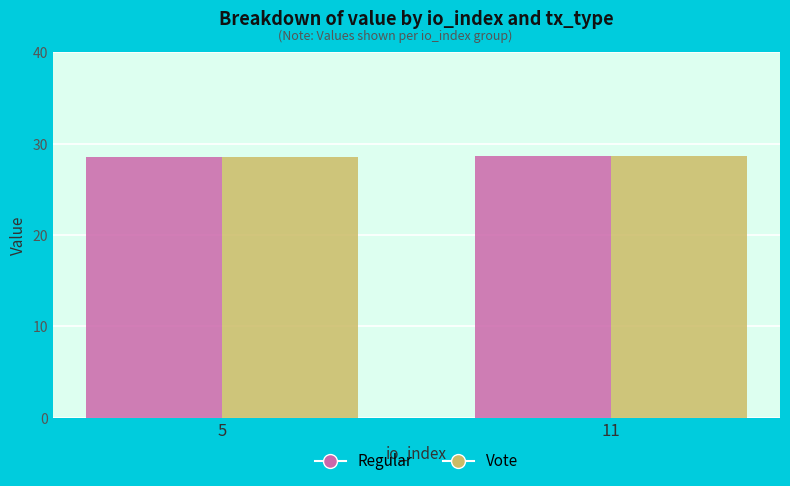

What are all the series names shown in the legend?

Regular, Vote